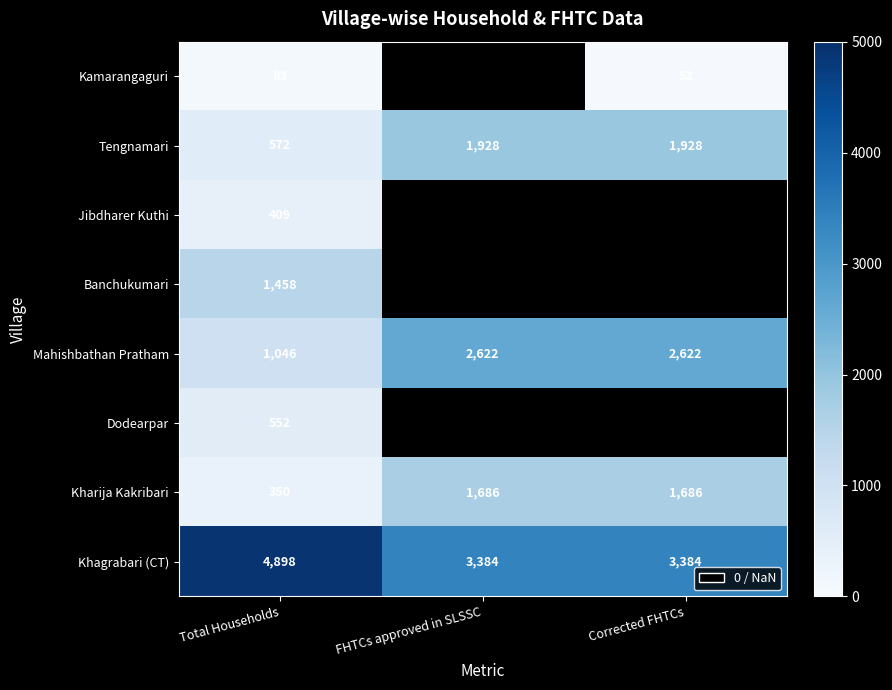

What is the highest value of the Khagrabari (CT) series?

4898